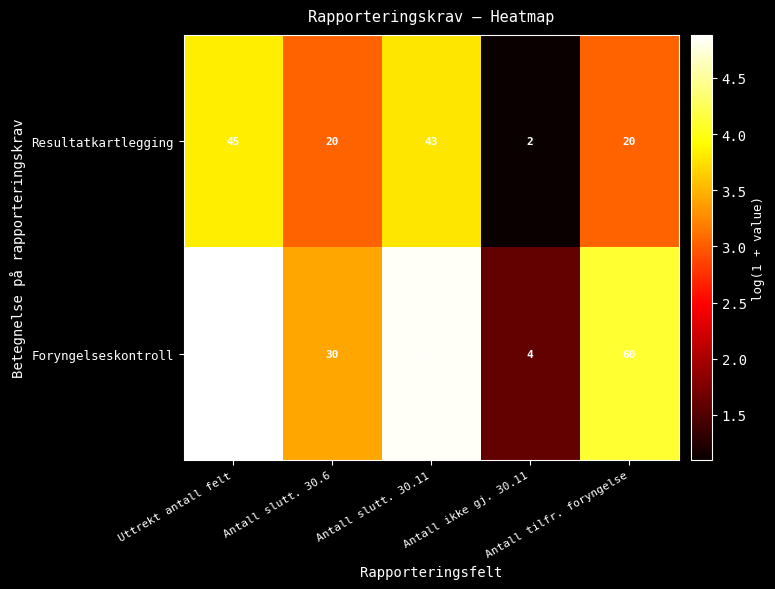

What is the difference between the second highest and minimum values in the Resultatkartlegging series?

41